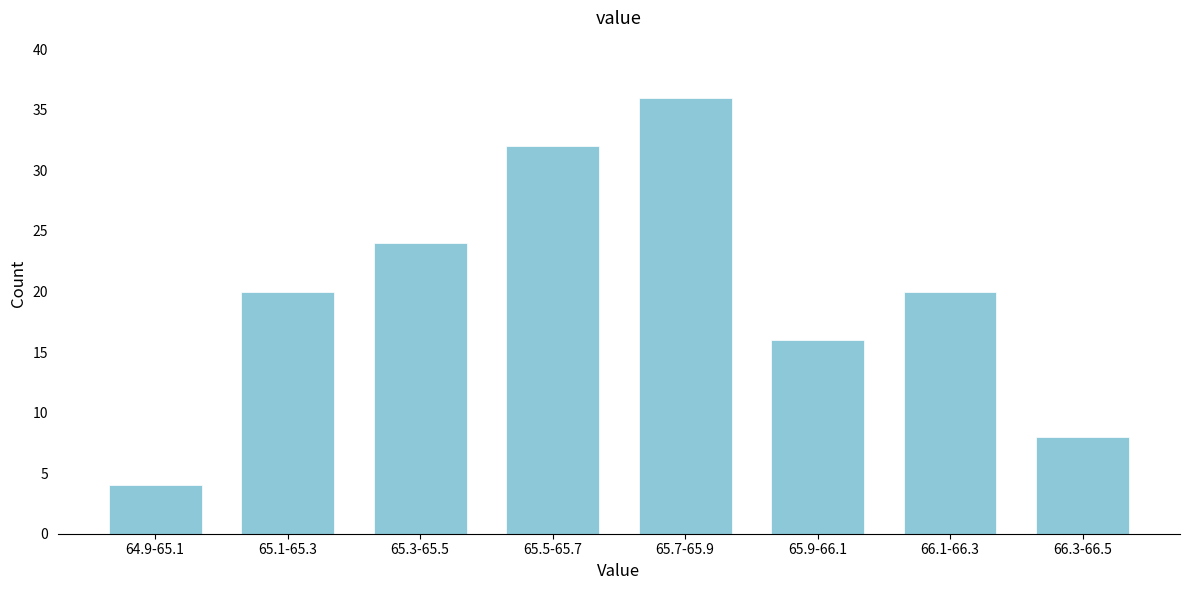

Reading left to right, extract all data points from this chart.

64.9-65.1=4	65.1-65.3=20	65.3-65.5=24	65.5-65.7=32	65.7-65.9=36	65.9-66.1=16	66.1-66.3=20	66.3-66.5=8